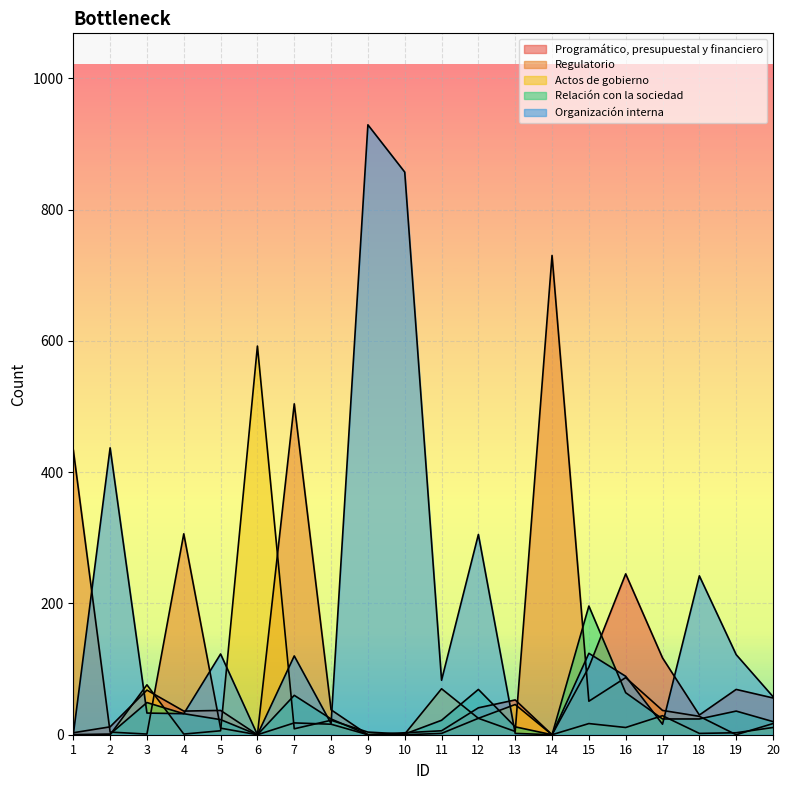

At which category does the chart reach its peak across all series?

9